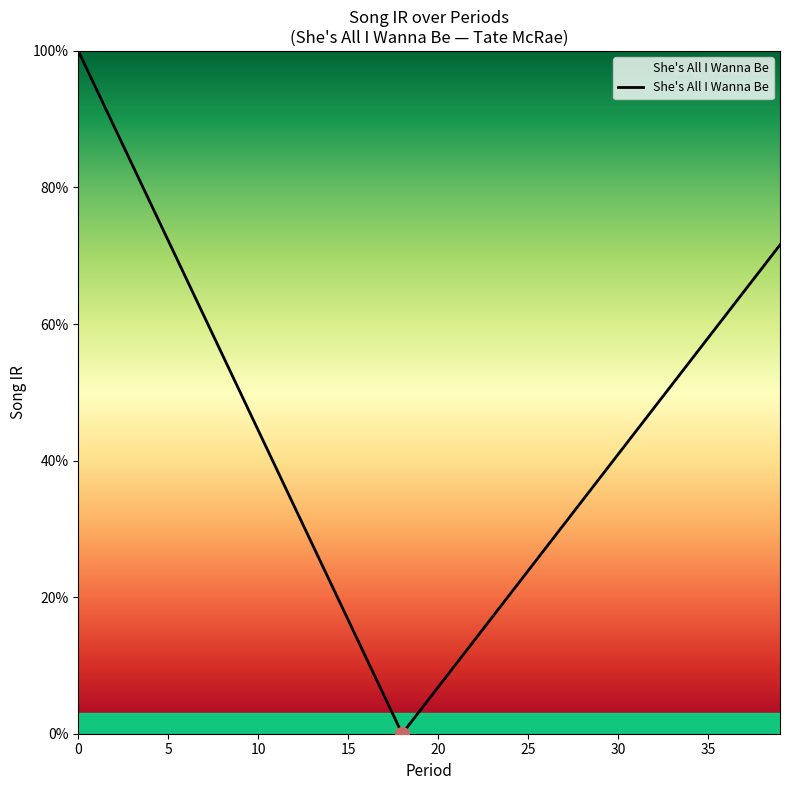

Reading left to right, transcribe all the data shown in this chart.

1.0	0.9	0.9	0.8	0.8	0.7	0.7	0.6	0.6	0.5	0.4	0.4	0.3	0.3	0.2	0.2	0.1	0.1	0.0	0.0	0.1	0.1	0.1	0.2	0.2	0.2	0.3	0.3	0.3	0.4	0.4	0.4	0.5	0.5	0.5	0.6	0.6	0.6	0.7	0.7